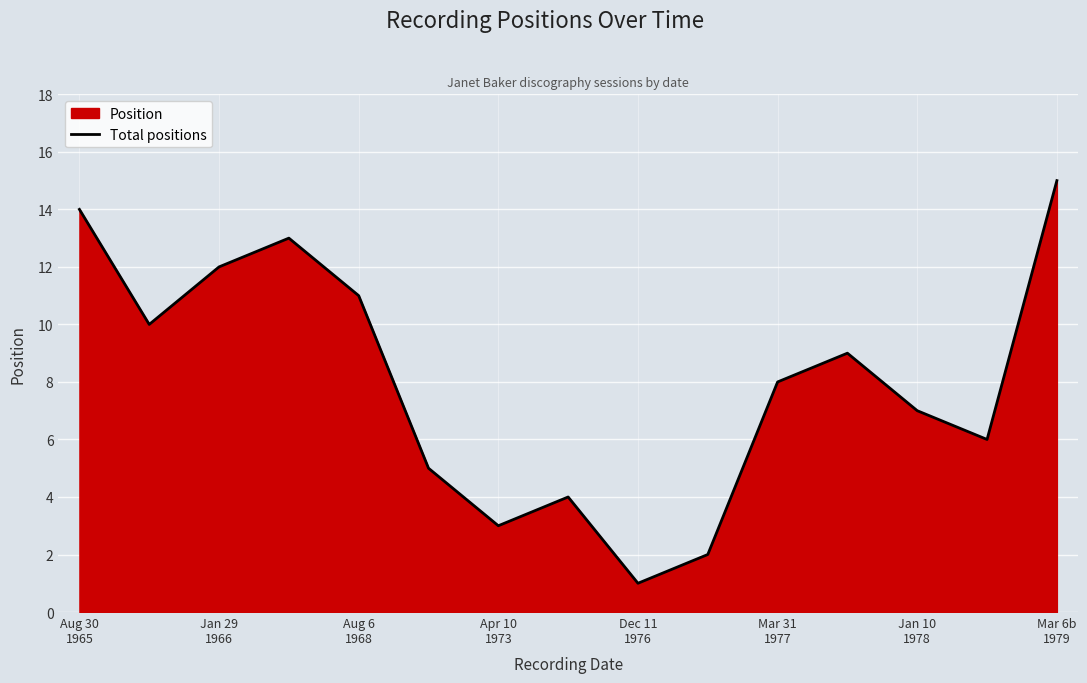

What is the difference between the maximum and minimum values?

14